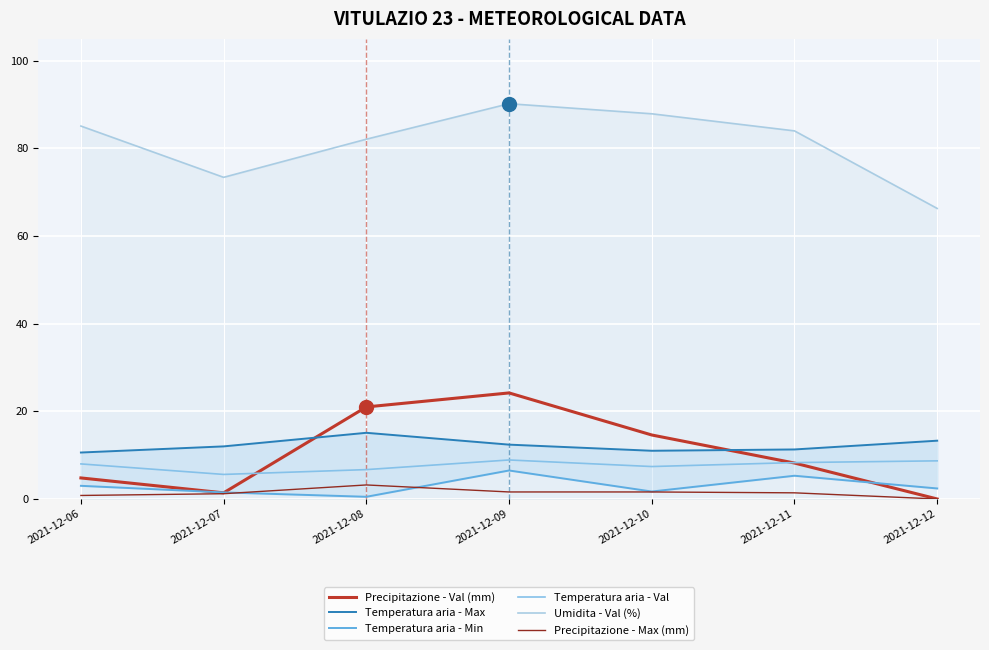

Between which two adjacent categories do Precipitazione - Val (mm) and Temperatura aria - Max first intersect?

2021-12-07 and 2021-12-08